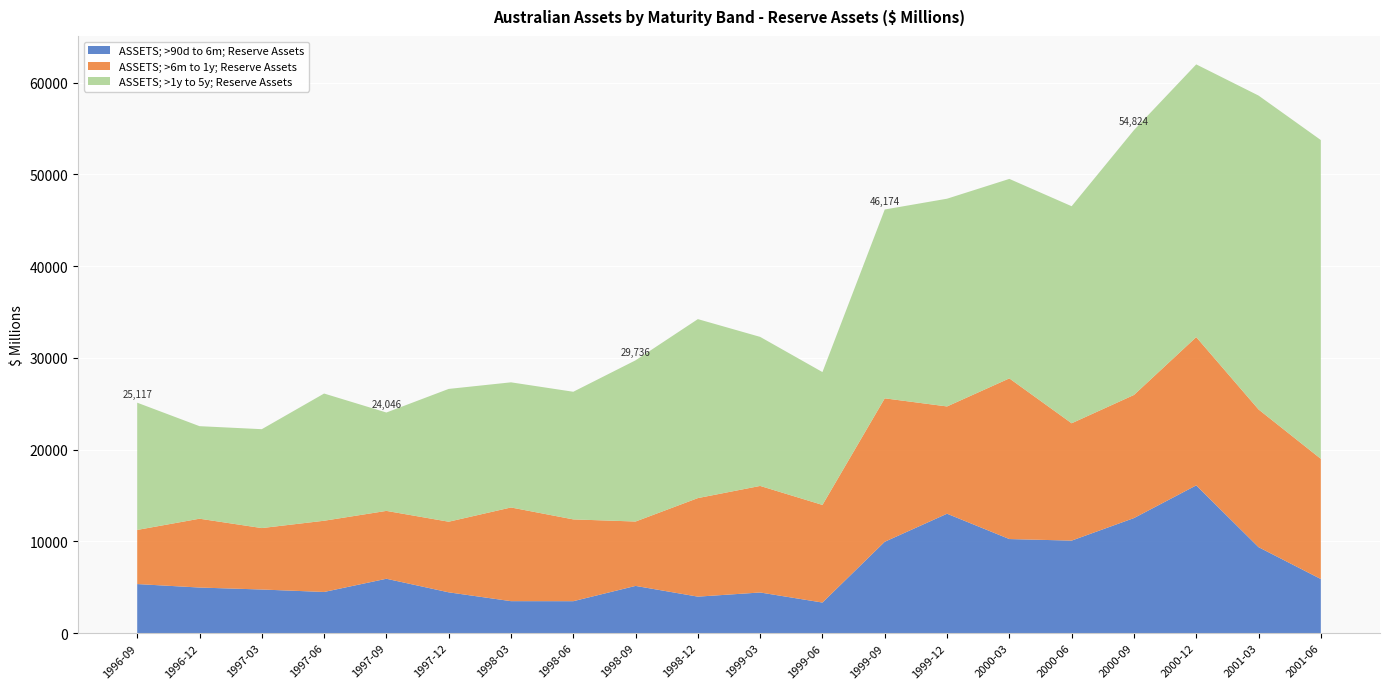

What is the minimum value for ASSETS; >90d to 6m; Reserve Assets?

3333